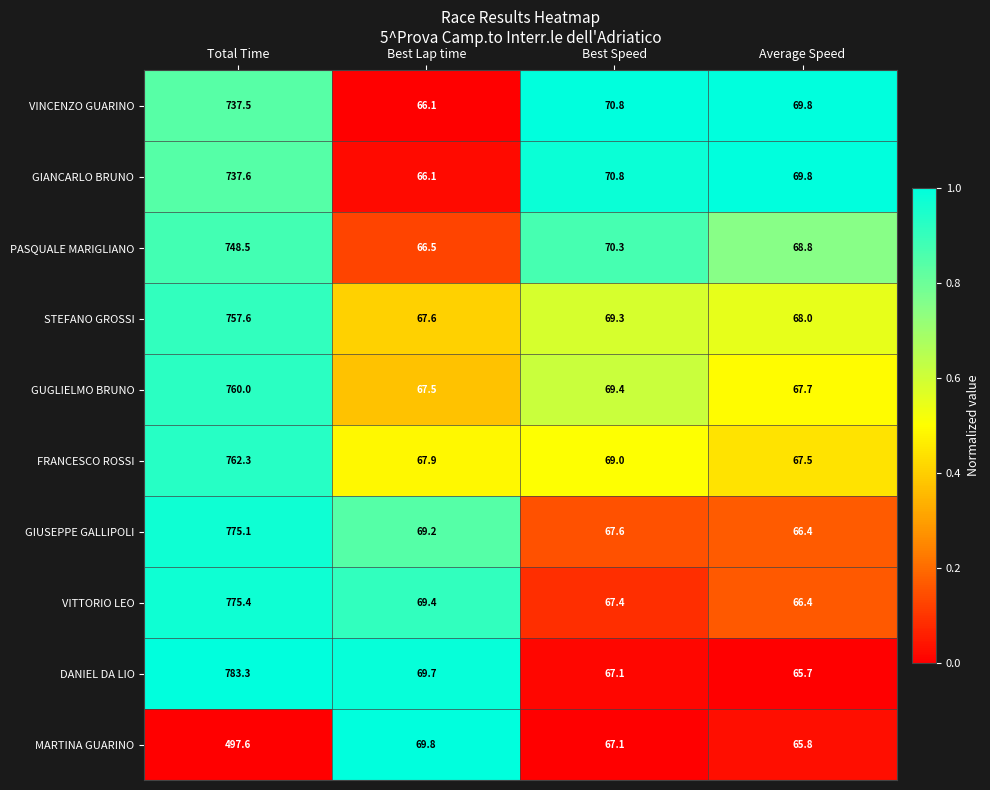

List the labels in order of VINCENZO GUARINO value, smallest first.

Best Lap time, Average Speed, Best Speed, Total Time